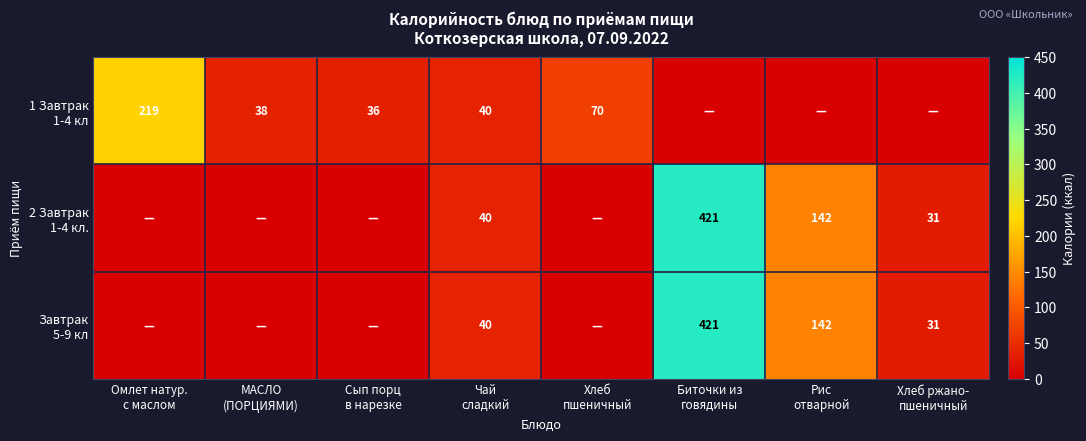

What is the sum of the 1 Завтрак 1-4 кл values at Рис отварной and Омлет натур. с маслом?

218.9